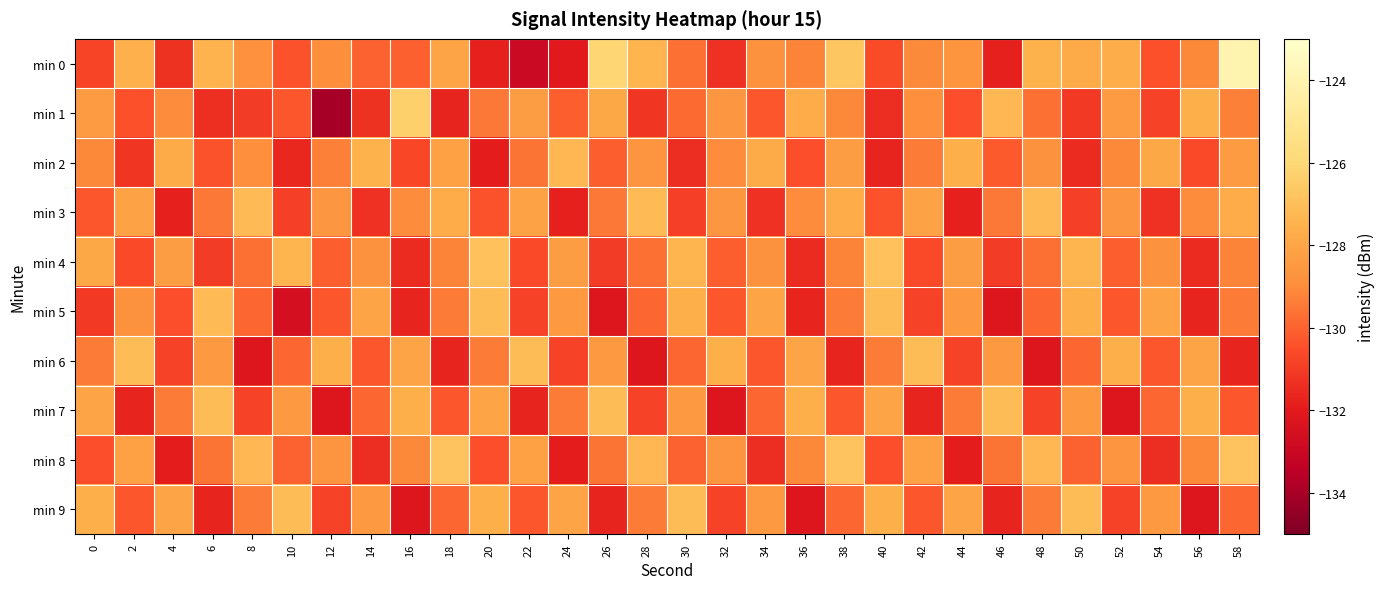

Which label corresponds to the smallest value in the chart?

12